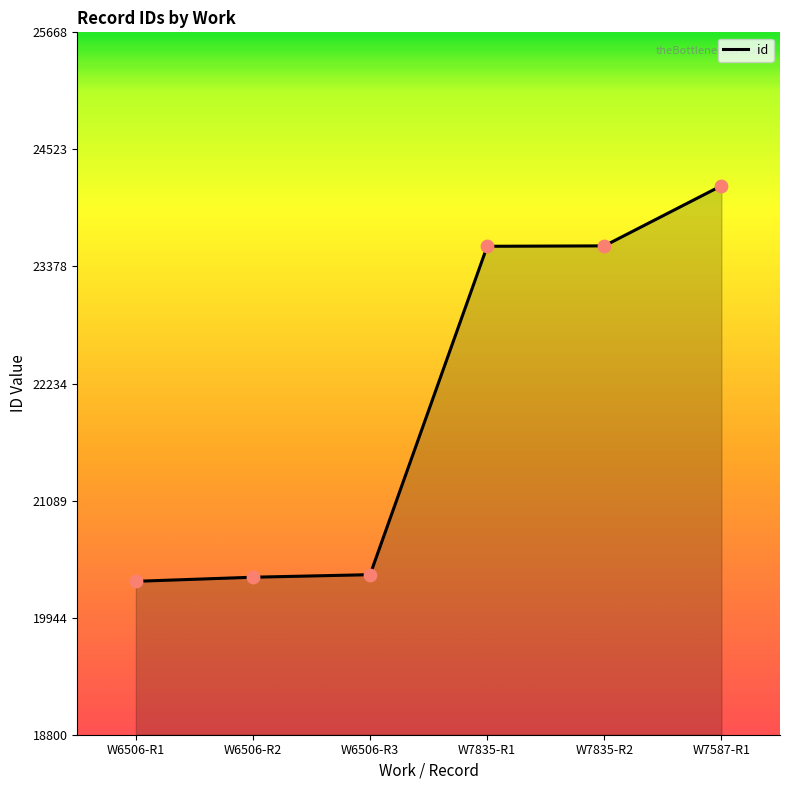

Between W7587-R1 and W7835-R1, which is larger?

W7587-R1